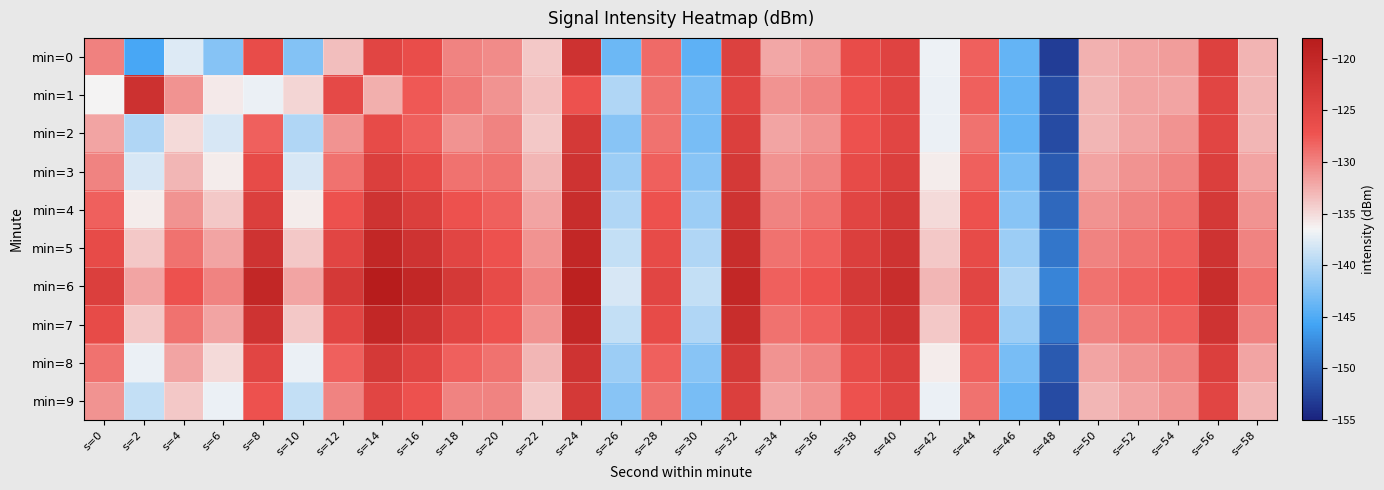

Which series has the largest total across all categories?

min=6